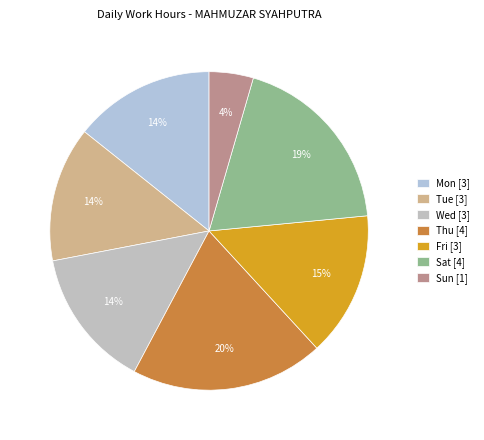

To the nearest percent, what is the average slice percentage?

14%